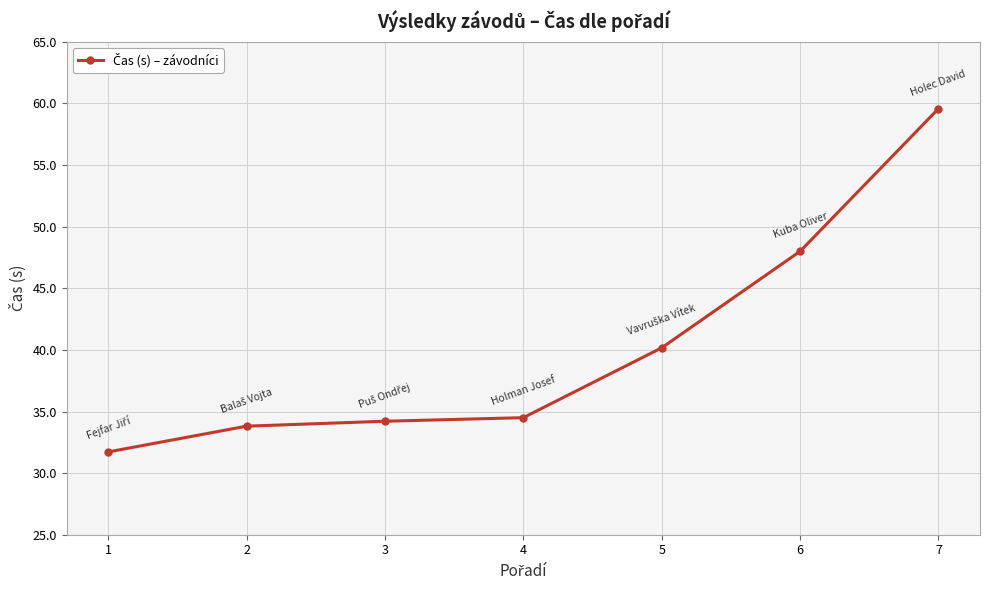

What is the difference between the maximum and minimum values?

27.9